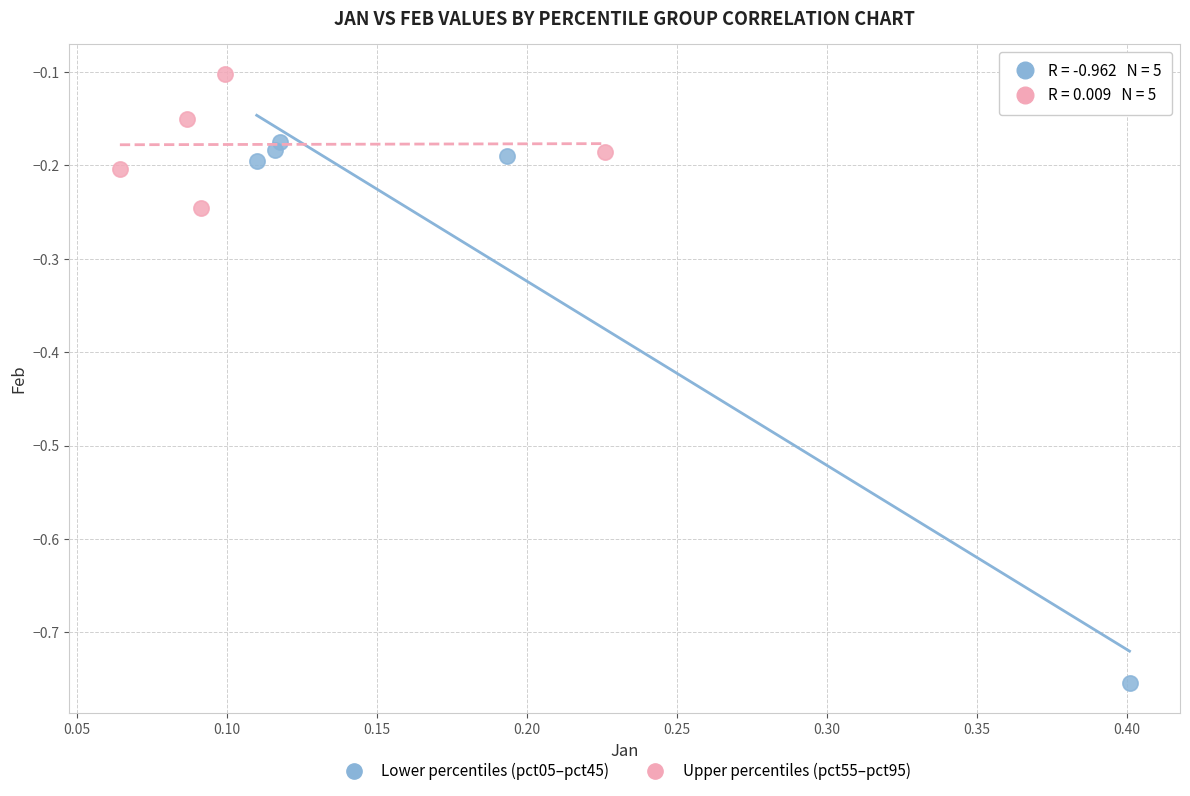

Which series contains the highest Y value?

Upper percentiles (pct55–pct95)